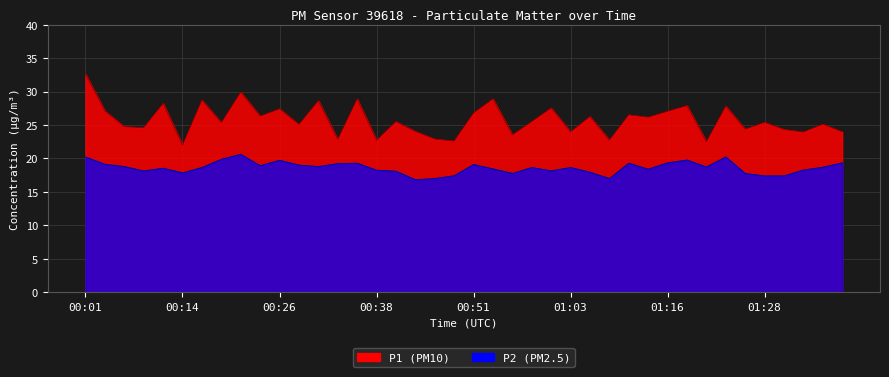

True or false: P1 and P2 cross at least once.

False